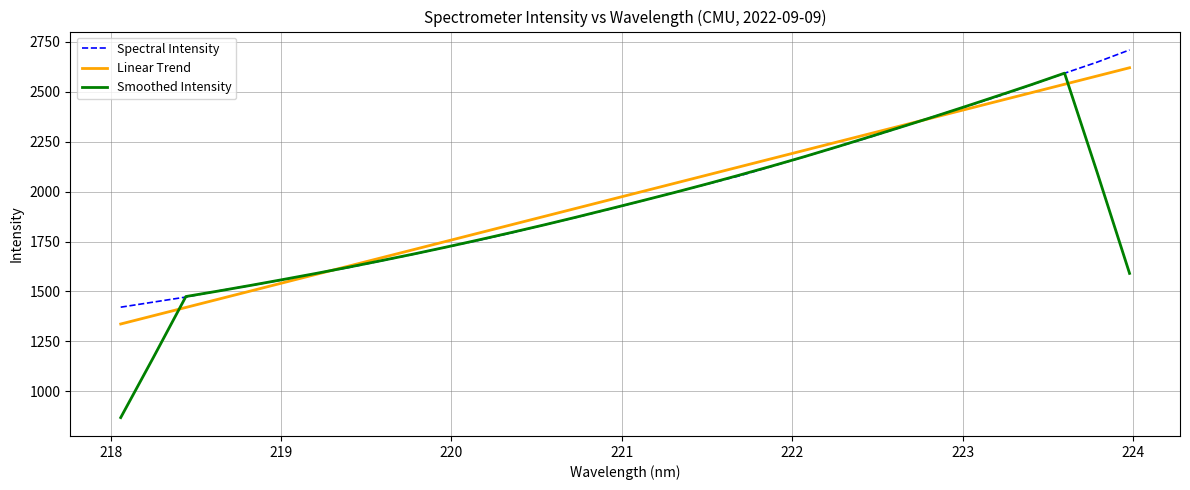

True or false: Smoothed Intensity has more than 1 points higher than both neighbors.

False